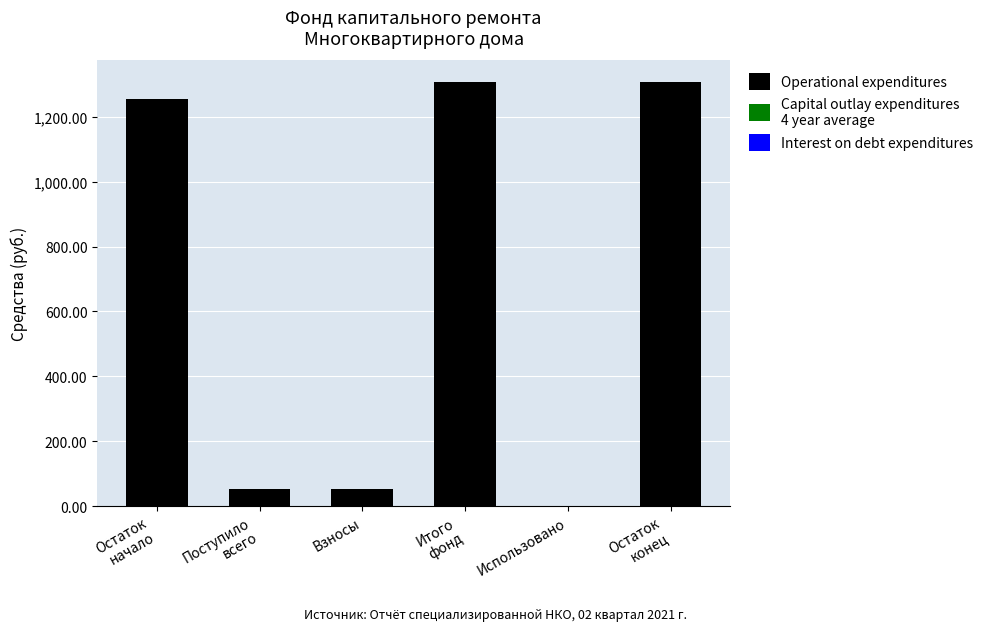

What is the sum of all values?

3978.3